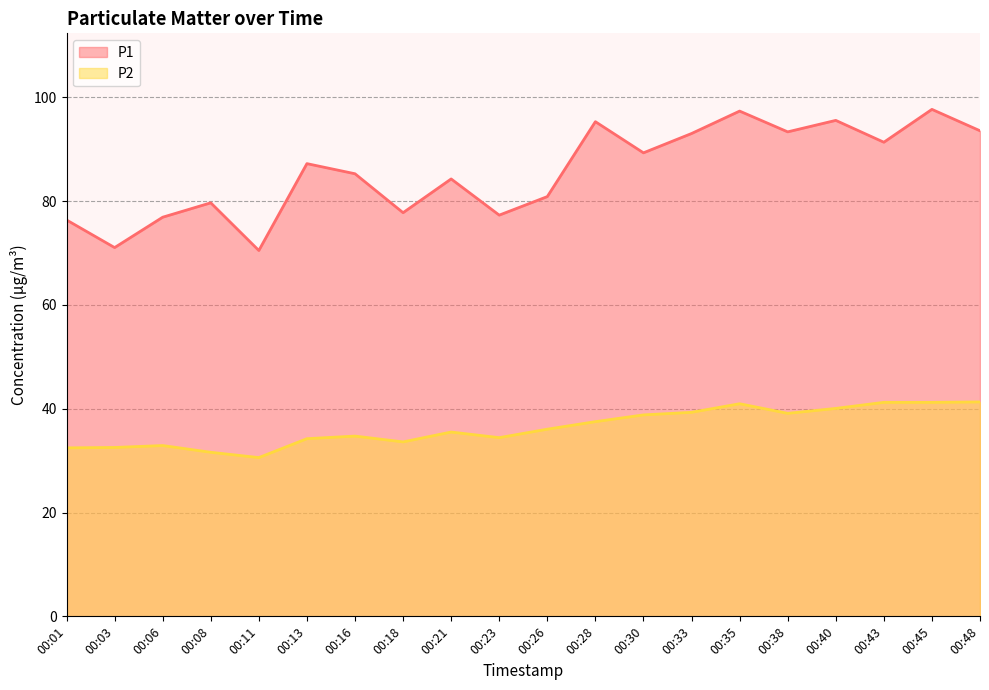

Is the value of P1 at 00:16 greater than the value of P2 at 00:03?

Yes